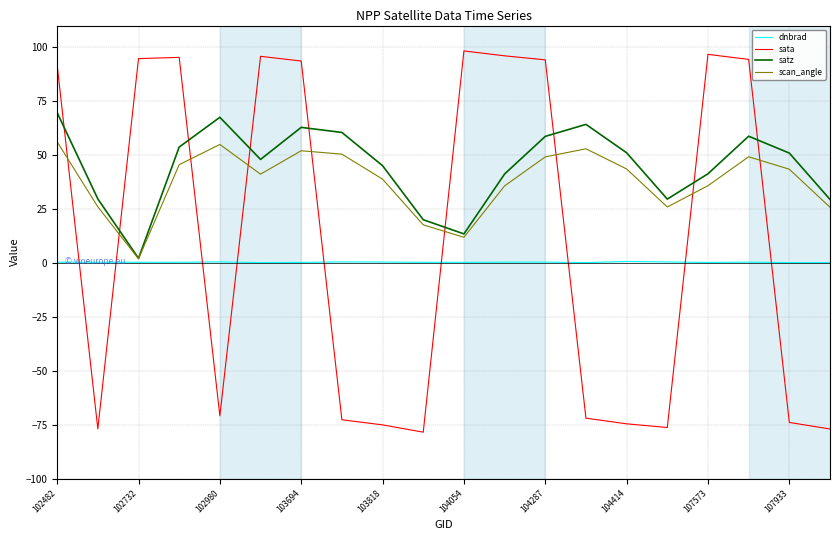

How many interior local valleys does the sata series have?

4